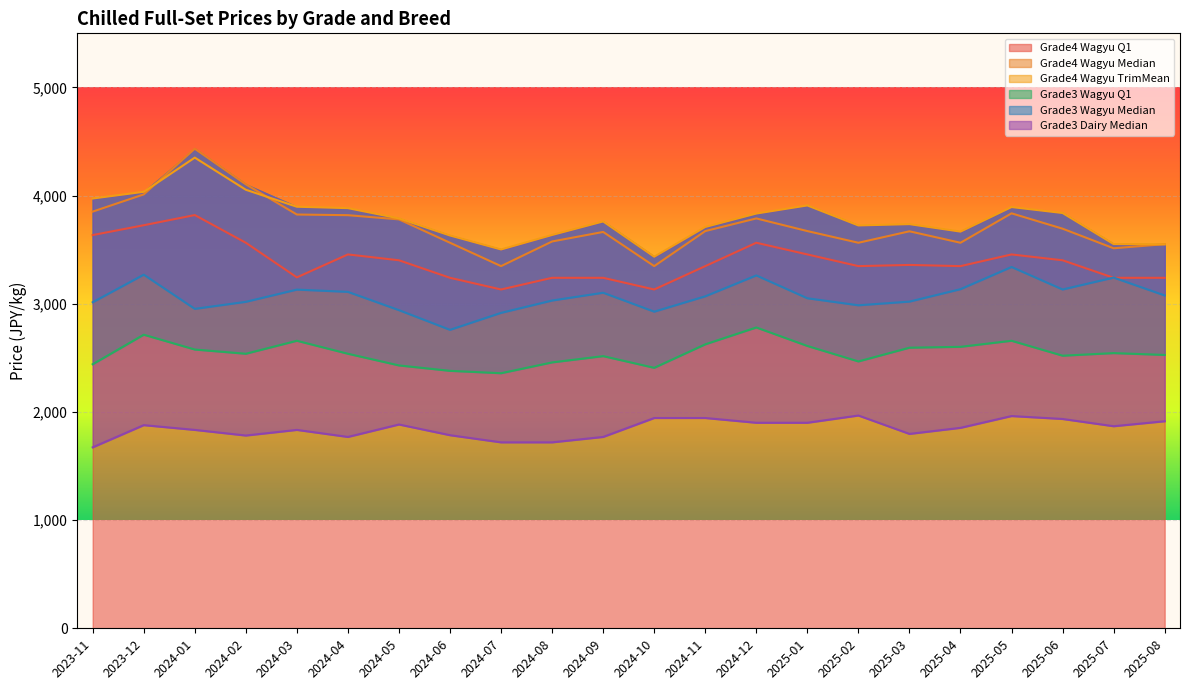

What is the difference between the maximum and second lowest values in the Grade4 Wagyu TrimMean series?

849